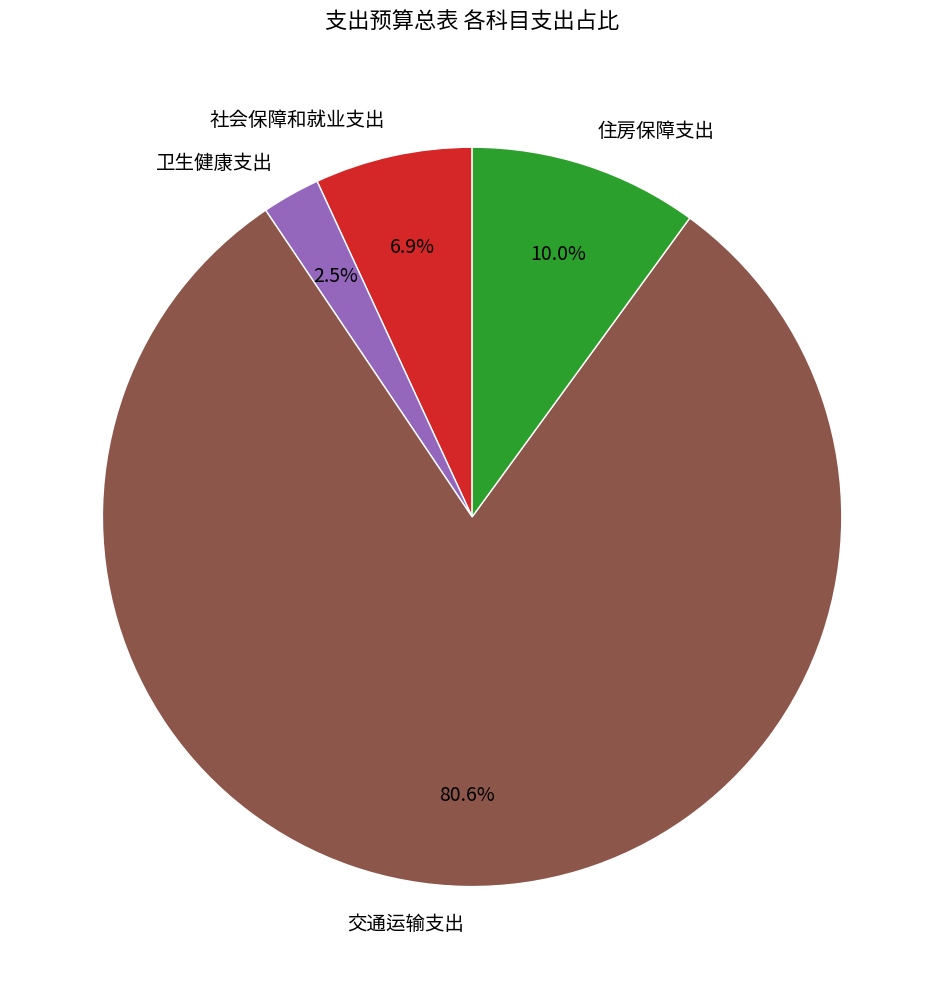

Does 住房保障支出 account for over 50% of the chart?

No